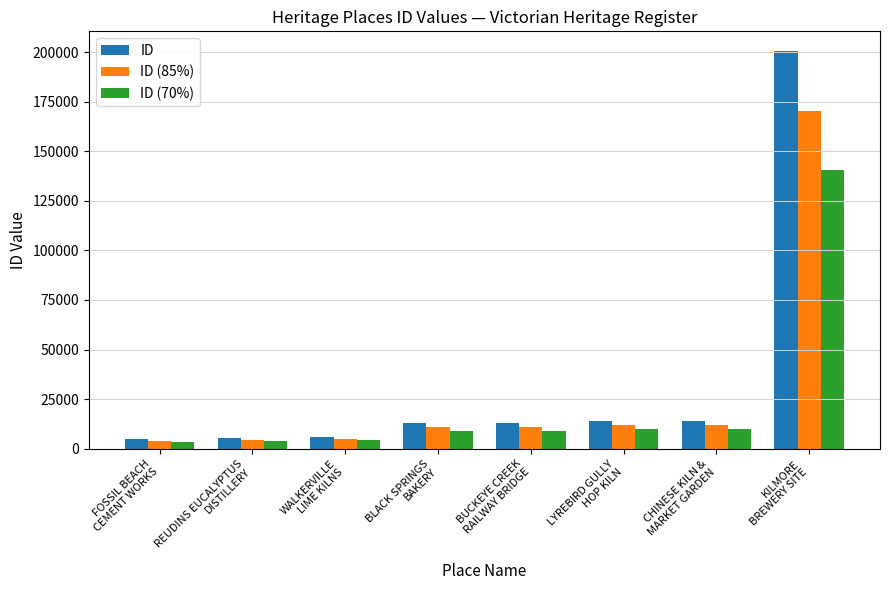

How many data points in ID are less than 12860?

4